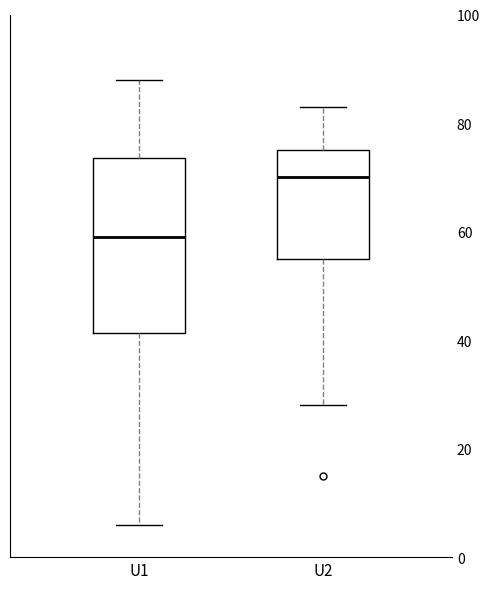

Reading left to right, read every box against the y-axis: the position of its median line, the range the box covers, and the ends of its whiskers. The values are not printed on the chart, so give them approximately, as read against the axis.

U1: median 60, box 42 to 74, whiskers 6 to 88
U2: median 70, box 56 to 76, whiskers 28 to 84